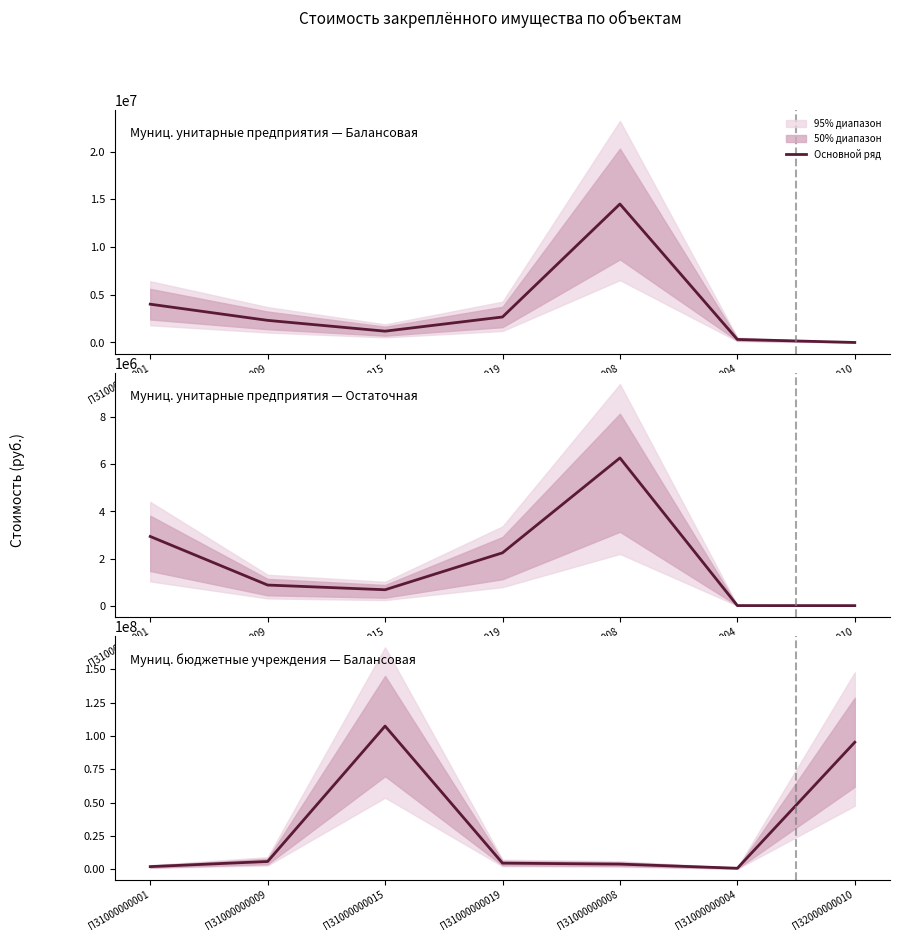

Reading left to right, what are all the values shown in this chart?

Балансовая (Munic. Unitary Enterprises): П31000000001=4011339.7	П31000000009=2315920.3	П31000000015=1183870.0	П31000000019=2671500.0	П31000000008=14511480.7	П31000000004=315478.7	П32000000010=0.0
Остаточная (Munic. Unitary Enterprises): П31000000001=2936666.6	П31000000009=873833.5	П31000000015=674188.0	П31000000019=2242117.0	П31000000008=6270244.5	П31000000004=2000.0	П32000000010=0.0
Балансовая (Munic. Budget Institutions): П31000000001=2035518.9	П31000000009=5874440.3	П31000000015=107388981.7	П31000000019=4642276.3	П31000000008=3915583.0	П31000000004=817127.9	П32000000010=95268407.2